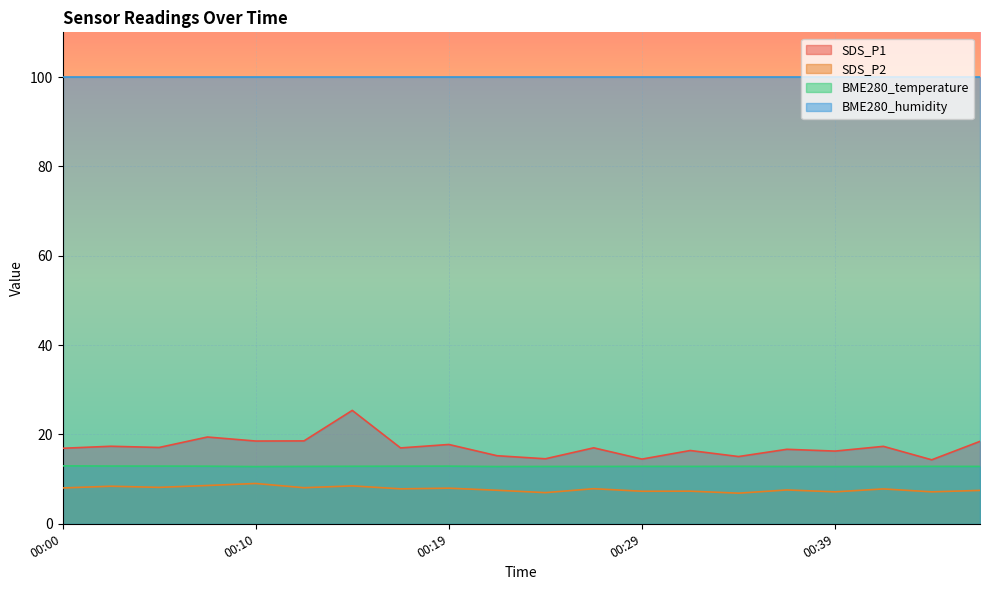

What is the sum of all SDS_P2 values?

155.4